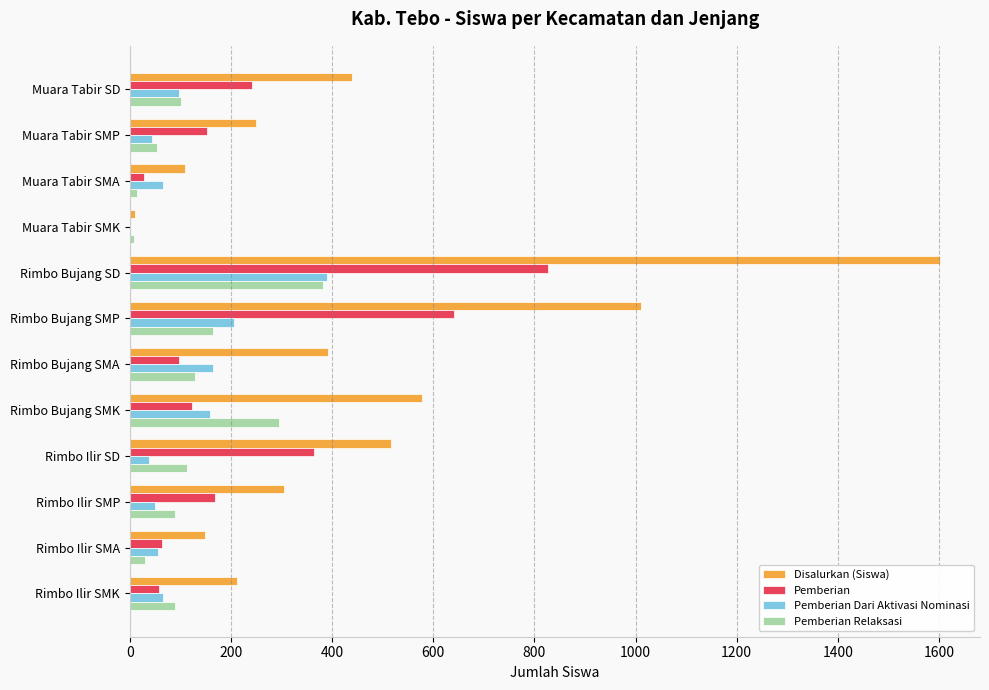

Which series has the largest total across all categories?

Disalurkan (Siswa)